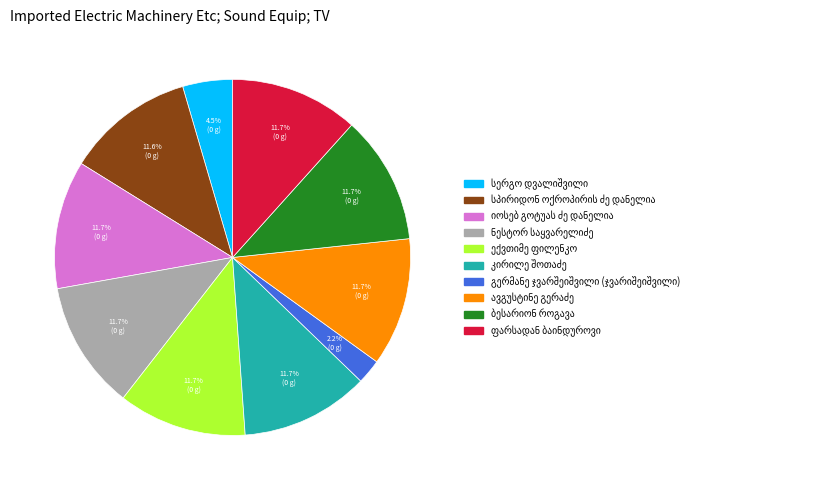

Is there a majority slice in this chart?

No